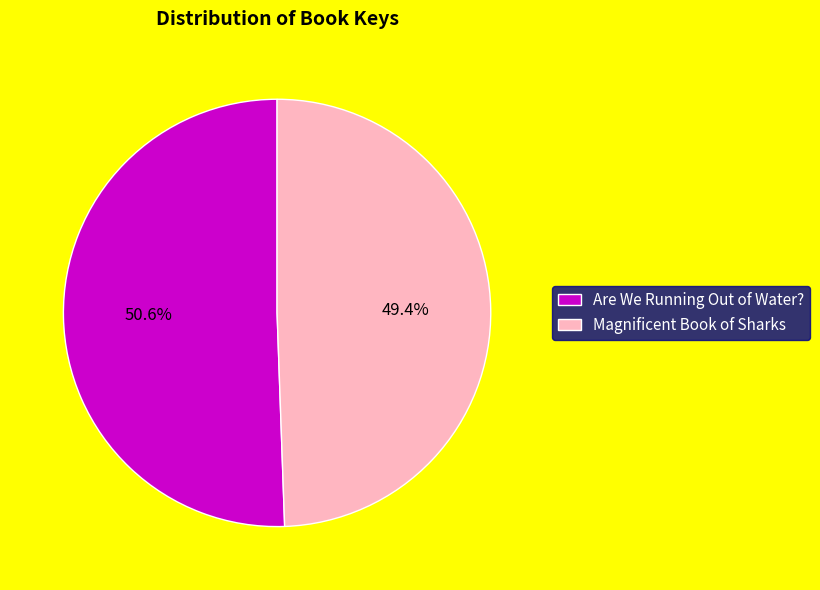

Count the number of slices in the pie.

2